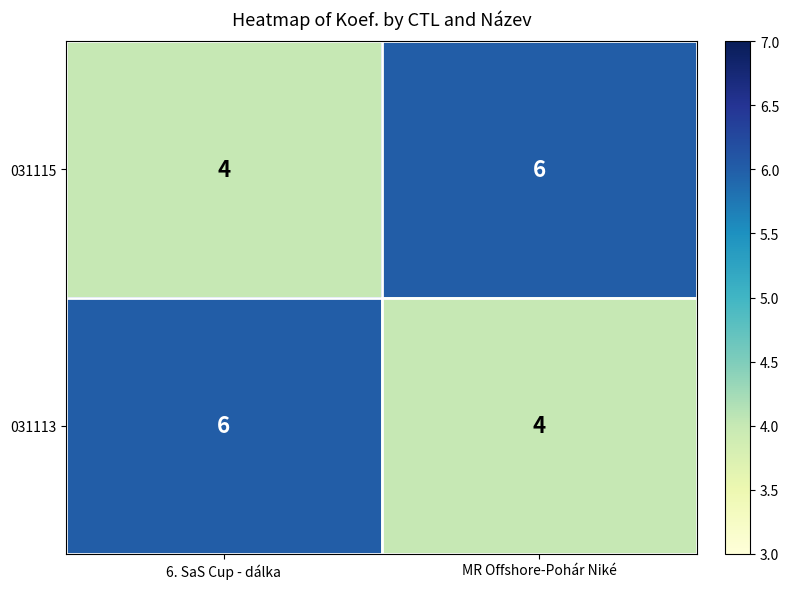

The 031115 series shows 4 at 6. SaS Cup - dálka. True or false?

True